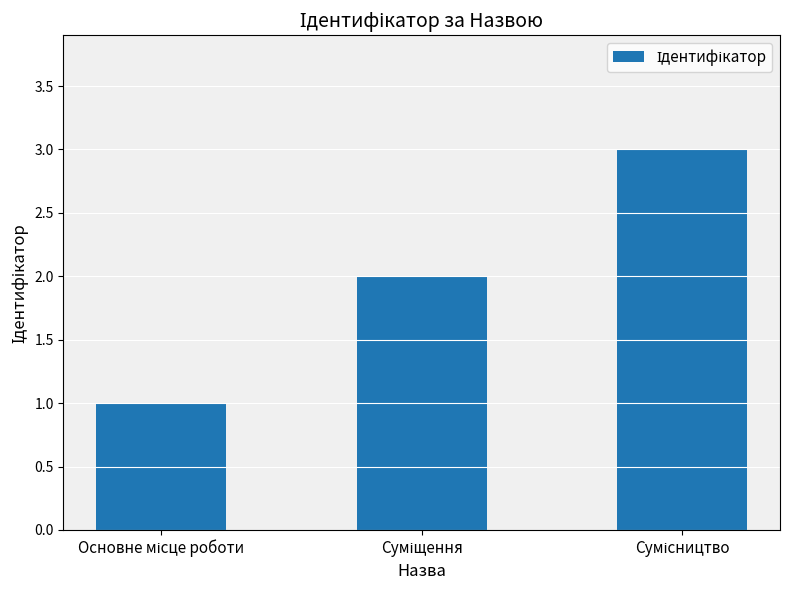

What is the sum of all values?

6